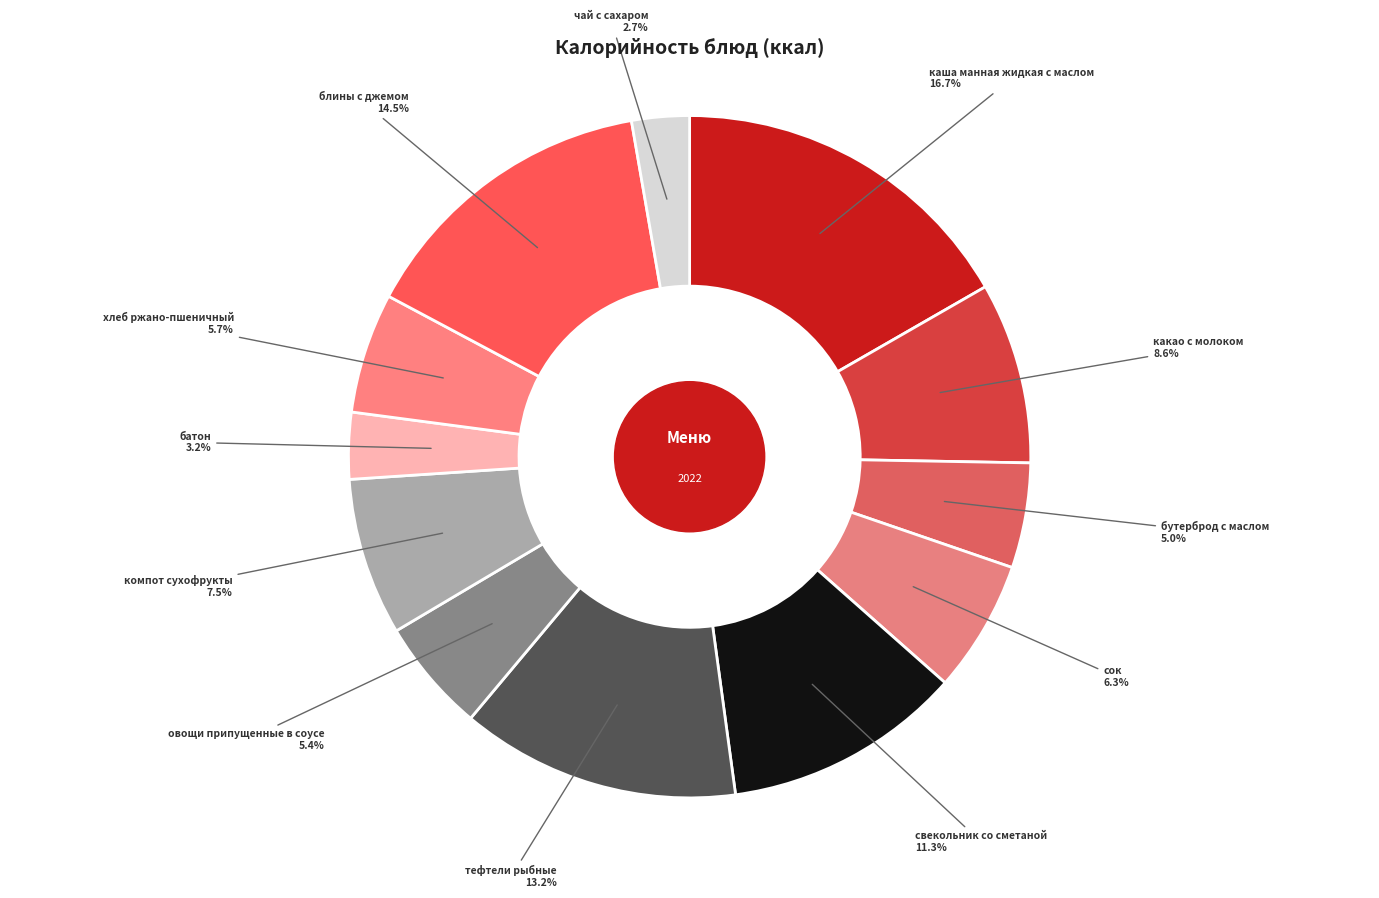

To the nearest percent, what is the average slice percentage?

8%